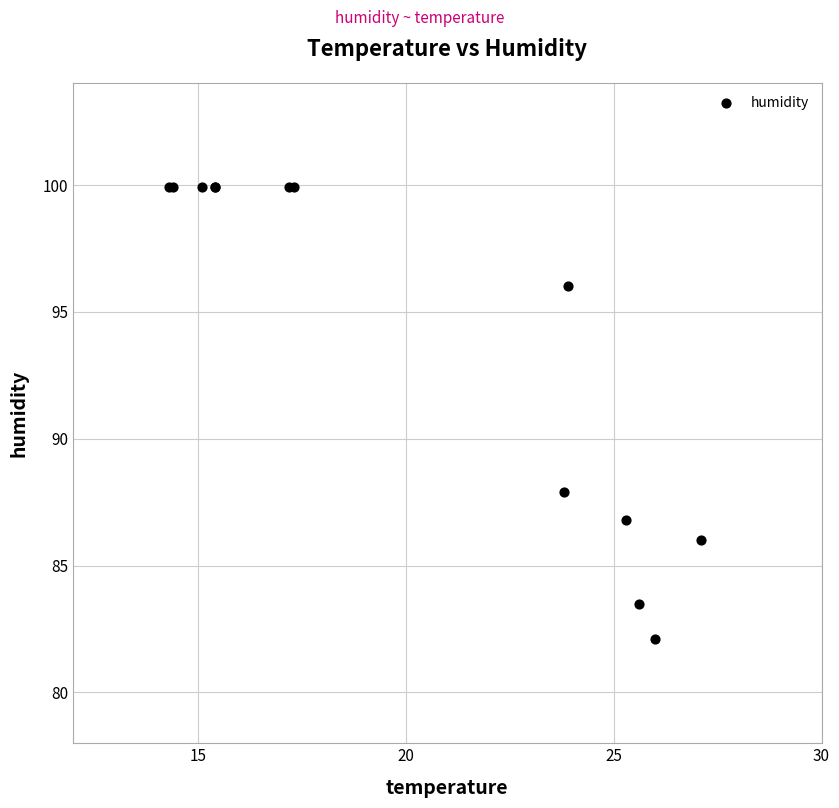

What Y value in the scatter plot is closest to 91?

87.9